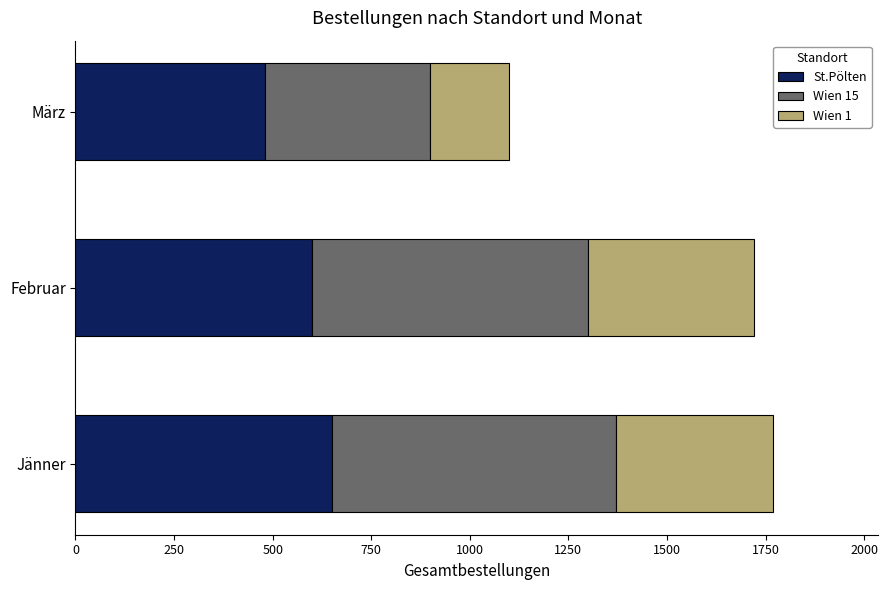

Which category has the lowest value in the St.Pölten series?

März